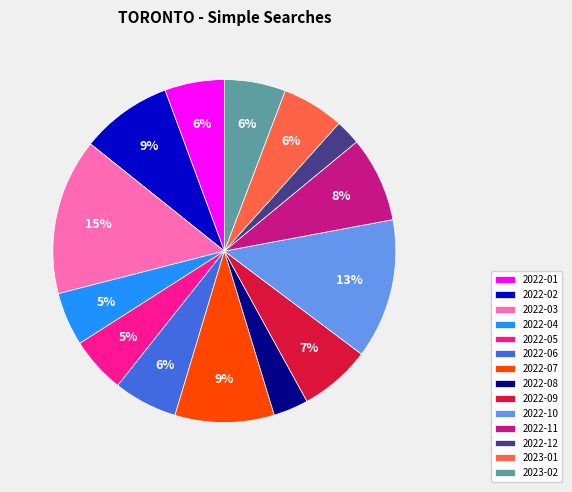

To the nearest percent, what is the combined percentage of 2023-02 and 2022-12?

8%